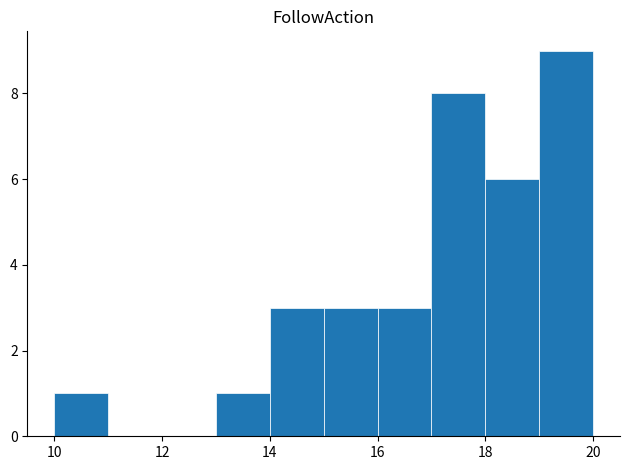

Over which range of the x-axis is the bar tallest?

19 to 20